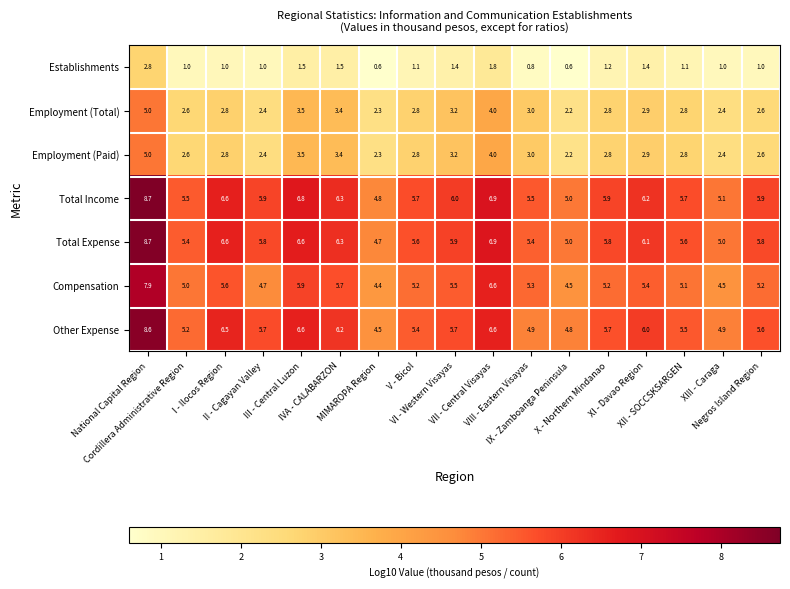

What is the minimum value shown in the chart?

0.6